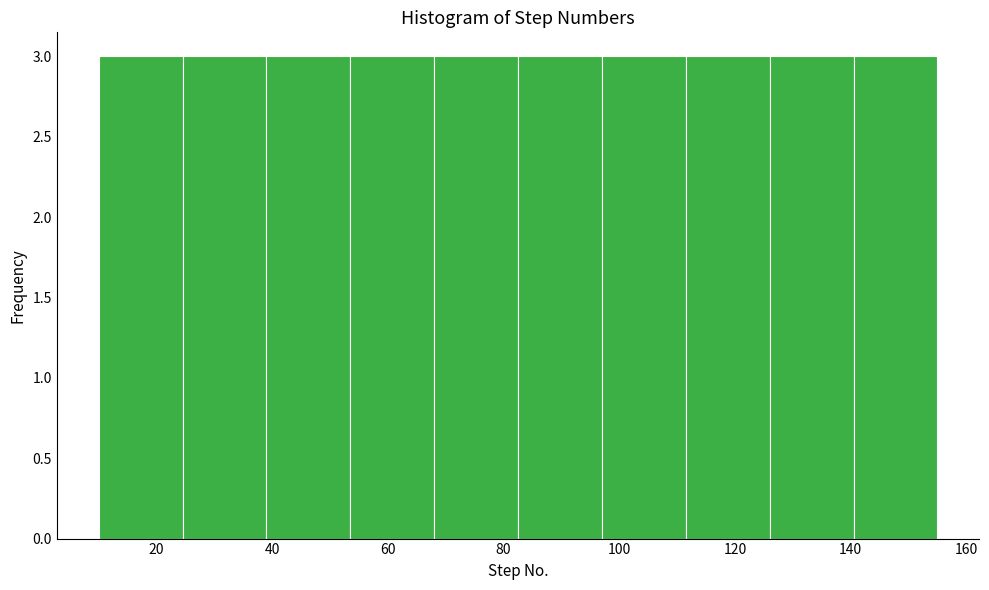

Reading left to right, transcribe this chart: for each bar, give the range it covers on the x-axis and its height. Neither the bar edges nor the heights are printed on the chart, so give them approximately, as read against the axes.

10.0 to 24.5: 3
24.5 to 39.0: 3
39.0 to 53.5: 3
53.5 to 68.0: 3
68.0 to 82.5: 3
82.5 to 97.0: 3
97.0 to 111.5: 3
111.5 to 126.0: 3
126.0 to 140.5: 3
140.5 to 155.0: 3